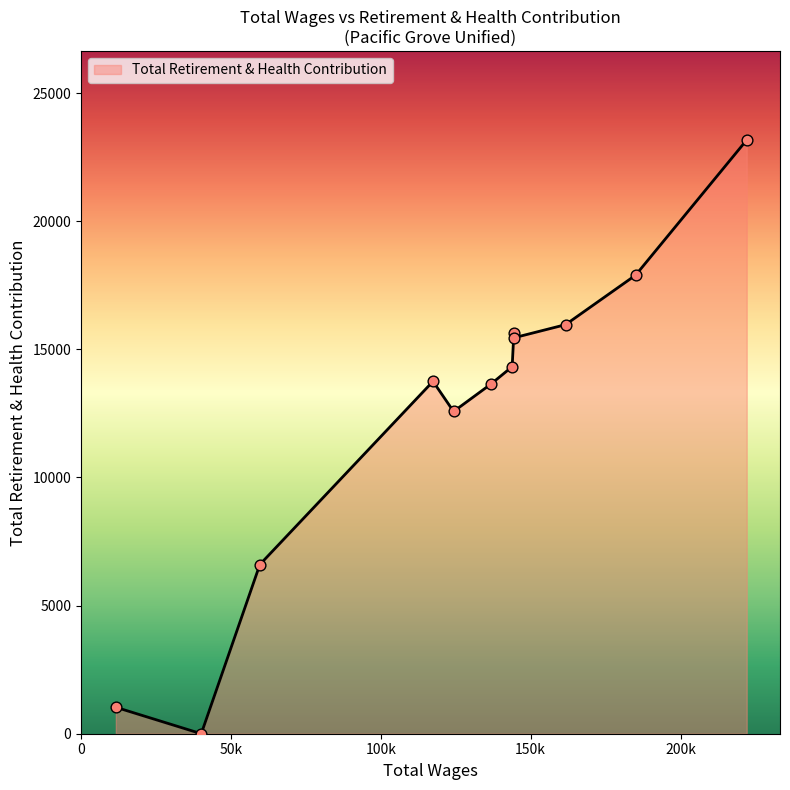

What is the difference between the maximum and minimum values?

23170